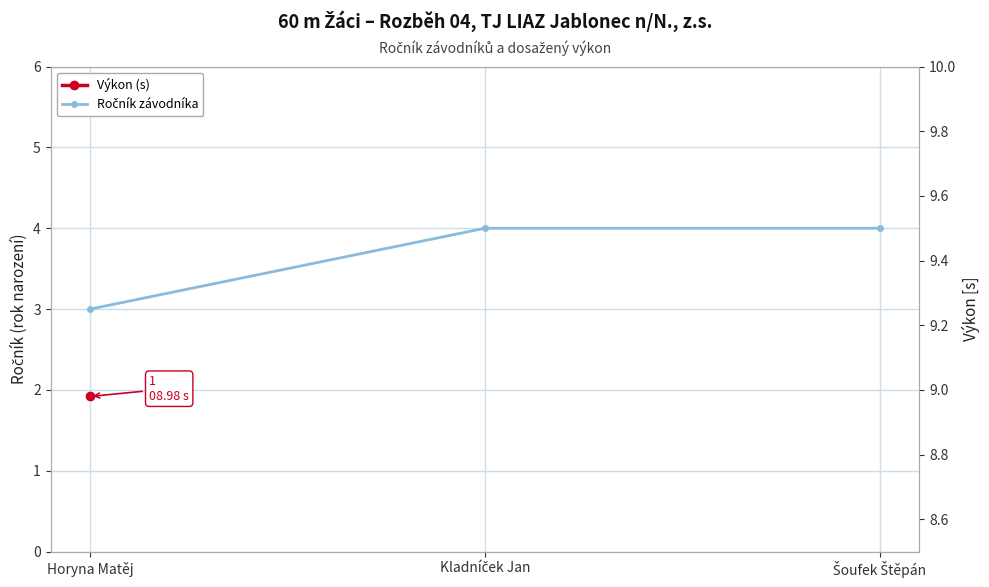

Is the value of Výkon (s) at Horyna Matěj greater than the value of Ročník závodníka at Kladníček Jan?

Yes